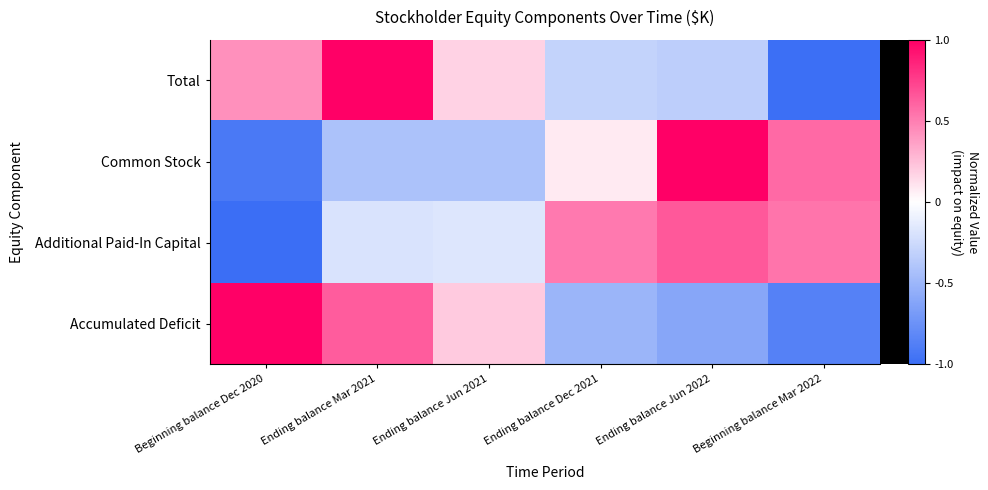

Reading right to left, list all the values displayed in this chart.

Total: Beginning balance Mar 2022=-1.0	Ending balance Jun 2022=-0.3	Ending balance Dec 2021=-0.3	Ending balance Jun 2021=0.2	Ending balance Mar 2021=1.0	Beginning balance Dec 2020=0.4
Common Stock: Beginning balance Mar 2022=0.6	Ending balance Jun 2022=1.0	Ending balance Dec 2021=0.1	Ending balance Jun 2021=-0.4	Ending balance Mar 2021=-0.4	Beginning balance Dec 2020=-0.9
Additional Paid-In Capital: Beginning balance Mar 2022=0.5	Ending balance Jun 2022=0.6	Ending balance Dec 2021=0.5	Ending balance Jun 2021=-0.2	Ending balance Mar 2021=-0.2	Beginning balance Dec 2020=-1.0
Accumulated Deficit: Beginning balance Mar 2022=-0.9	Ending balance Jun 2022=-0.6	Ending balance Dec 2021=-0.5	Ending balance Jun 2021=0.2	Ending balance Mar 2021=0.6	Beginning balance Dec 2020=1.0